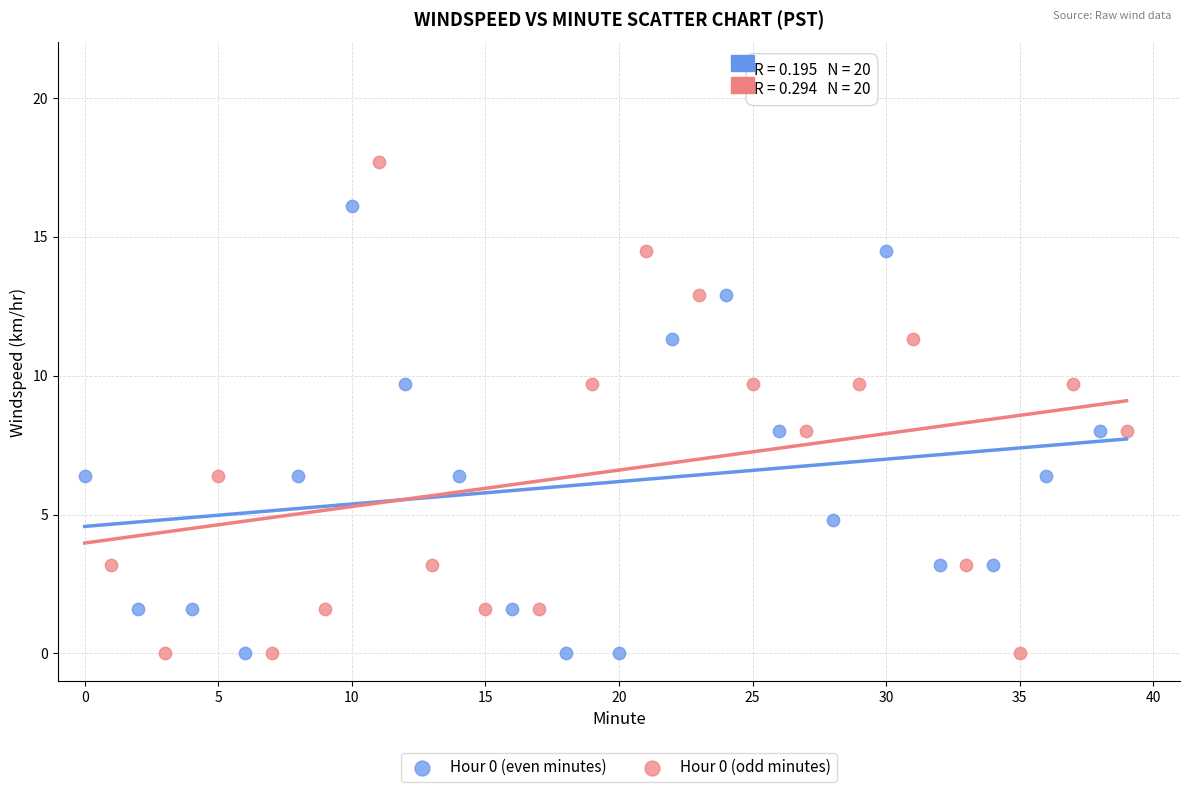

Which series contains the highest Y value?

Hour 0 (odd minutes)